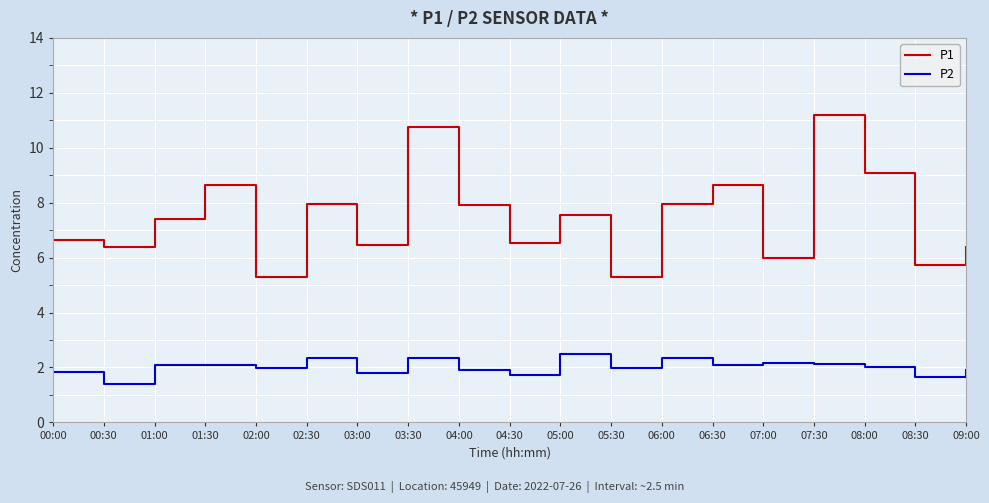

At which category does P1 reach its first local peak?

01:30